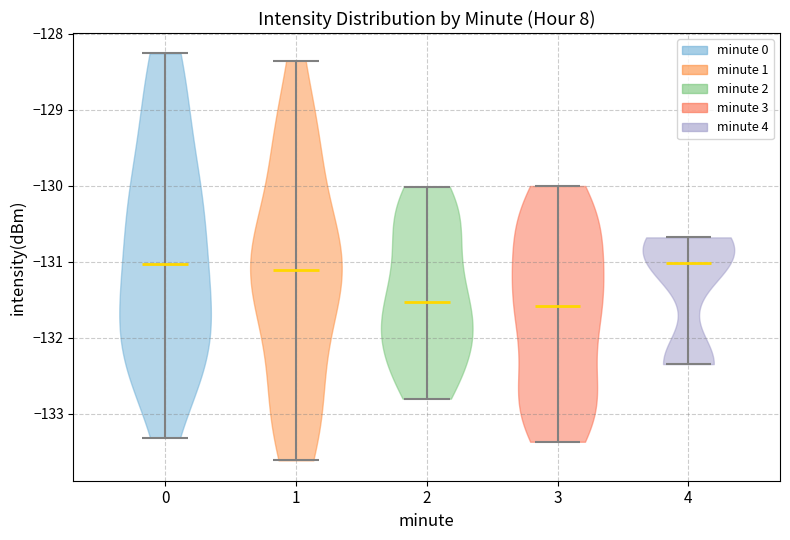

Reading left to right, read every violin against the y-axis: where its median line is, and the lowest and highest points it reaches. The values are not printed on the chart, so give them approximately, as read against the axis.

0: median line -131.0, lowest point -133.3, highest point -128.3
1: median line -131.1, lowest point -133.6, highest point -128.4
2: median line -131.5, lowest point -132.8, highest point -130.0
3: median line -131.6, lowest point -133.4, highest point -130.0
4: median line -131.0, lowest point -132.3, highest point -130.7